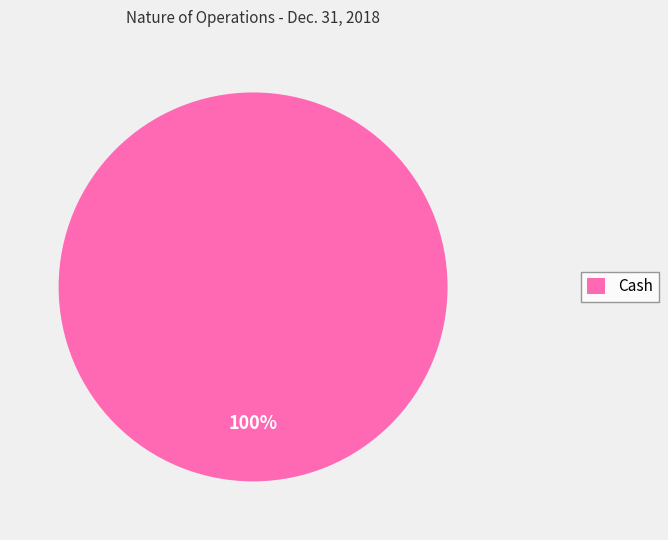

The Cash slice represents 100% of the pie. True or false?

True